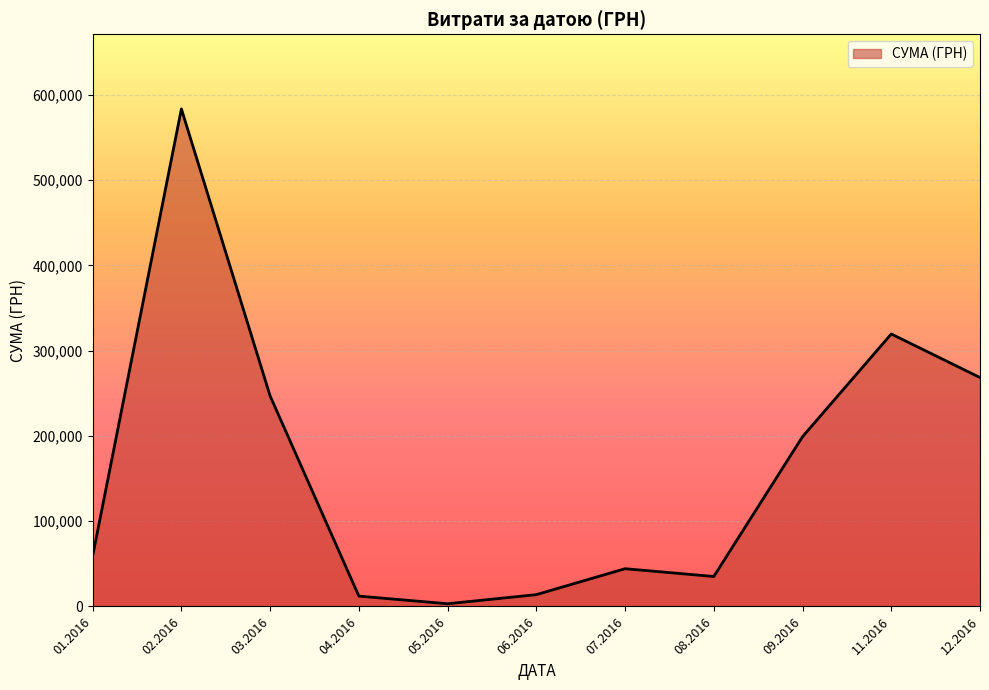

Is it true that the value at 11.2016 is 319574.0?

True